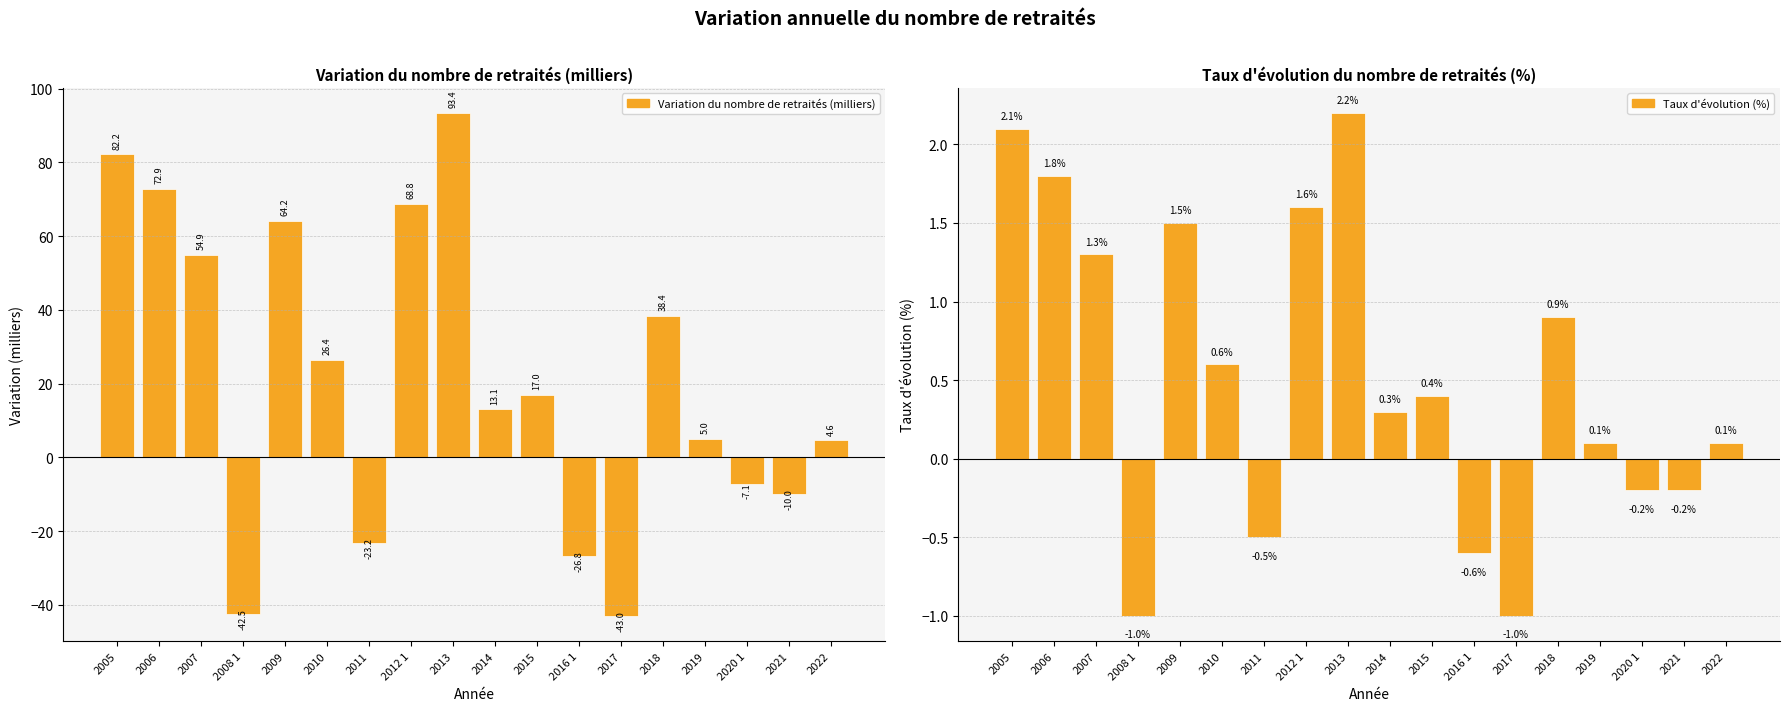

Count the number of data series in this chart.

2